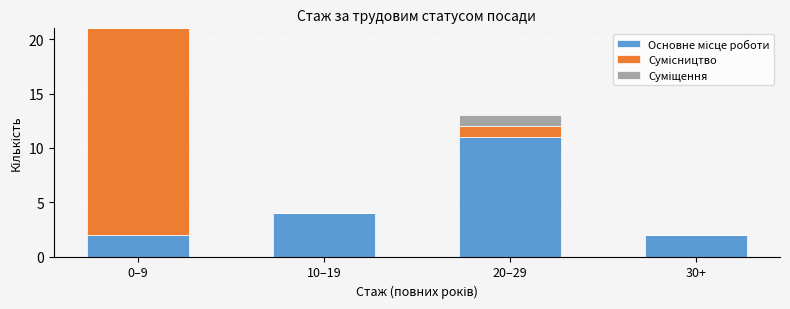

What is the total value across all series at 20–29?

13